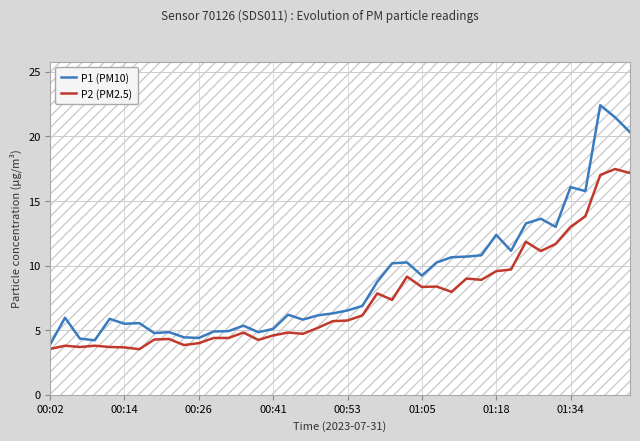

List the series in order of their overall mean, highest first.

P1 (PM10), P2 (PM2.5)